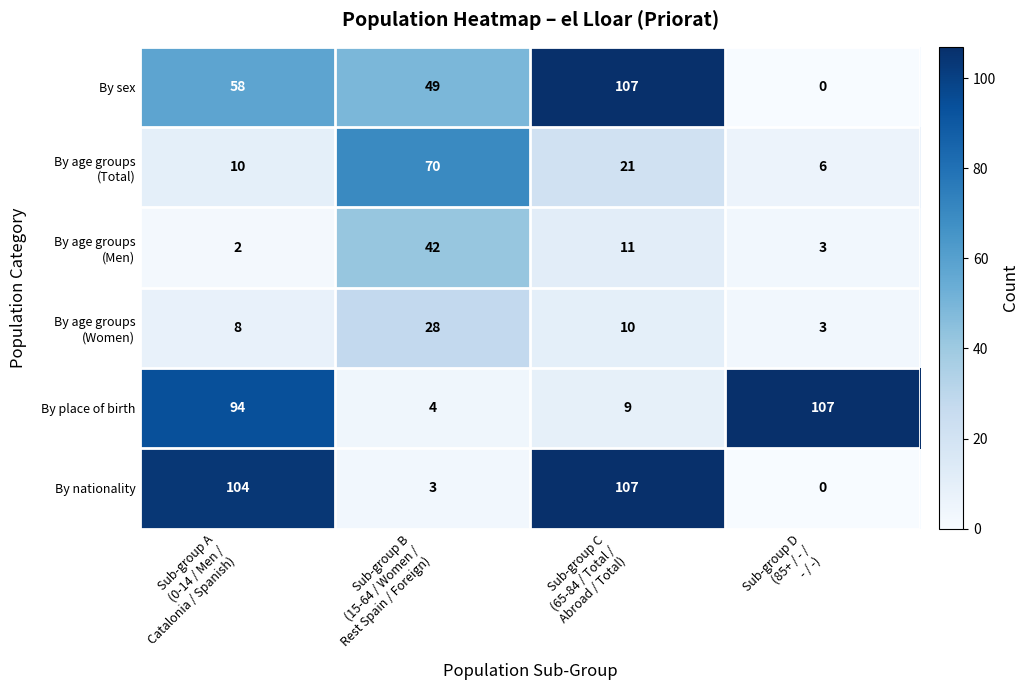

What is the sum of all By nationality values?

214